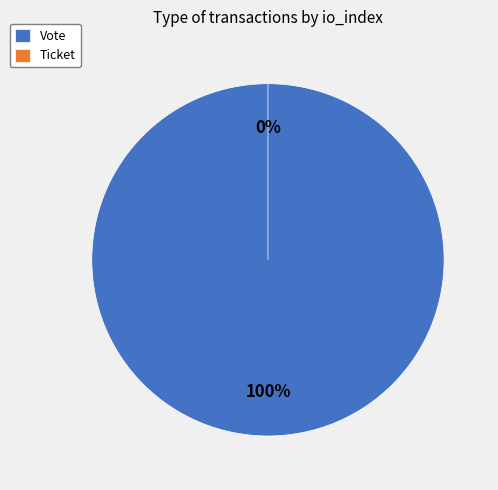

To the nearest percent, what is the difference between the Vote and Ticket slice percentages?

100%